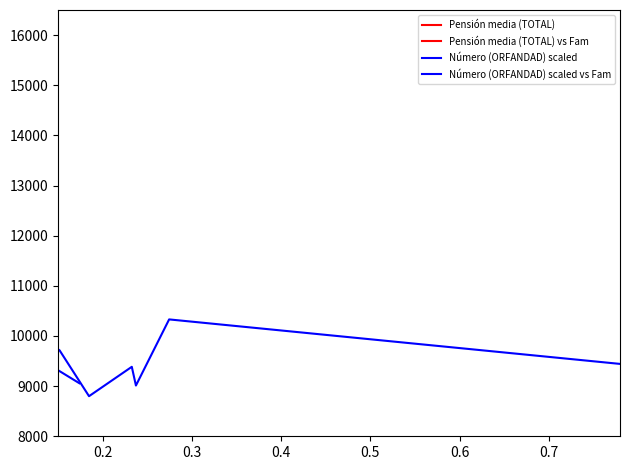

True or false: Pensión media (TOTAL) vs Fam and Número (ORFANDAD) scaled vs Fam cross at least once.

False